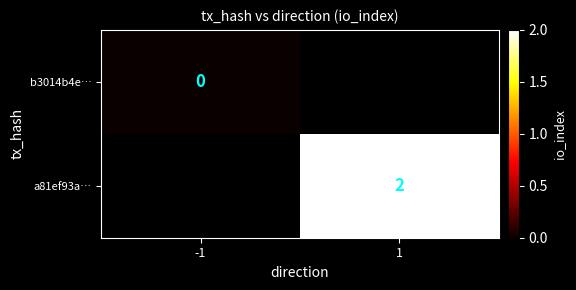

True or false: a81ef93a… has a value of 2 at 1.

True